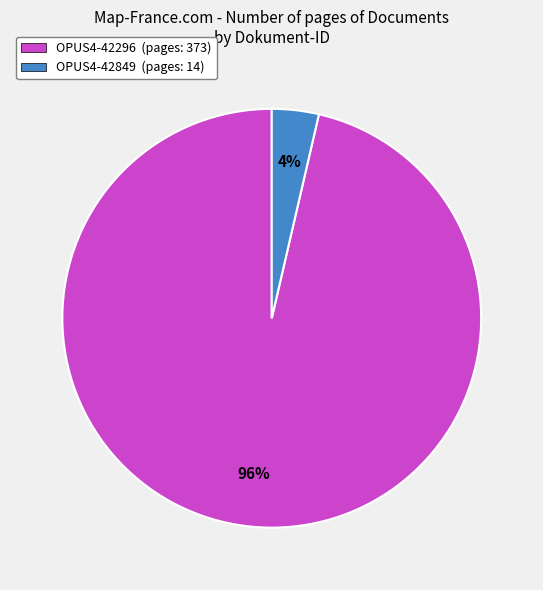

To the nearest percent, what is the combined percentage of OPUS4-42296 (pages: 373) and OPUS4-42849 (pages: 14)?

100%